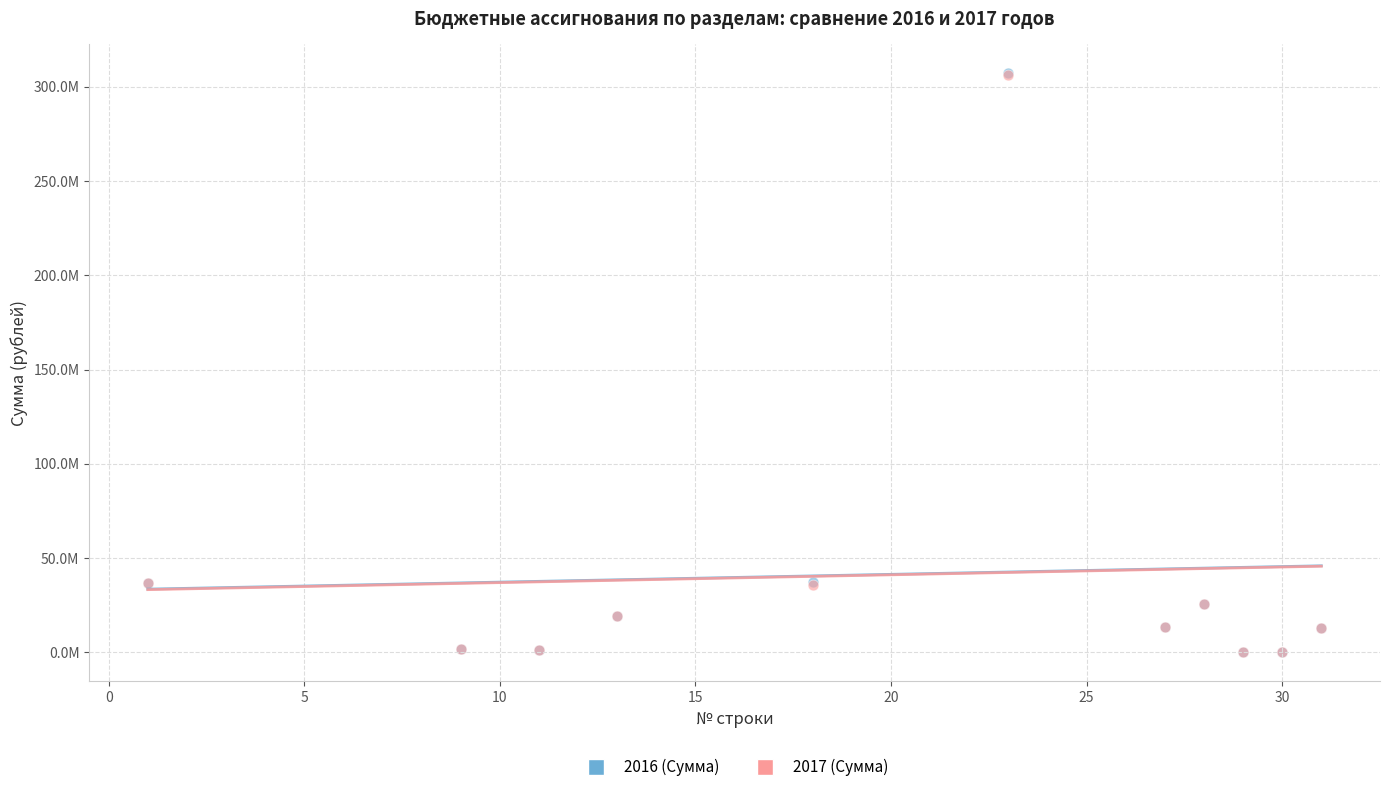

Which series has the widest spread of Y values?

2016 (Сумма)